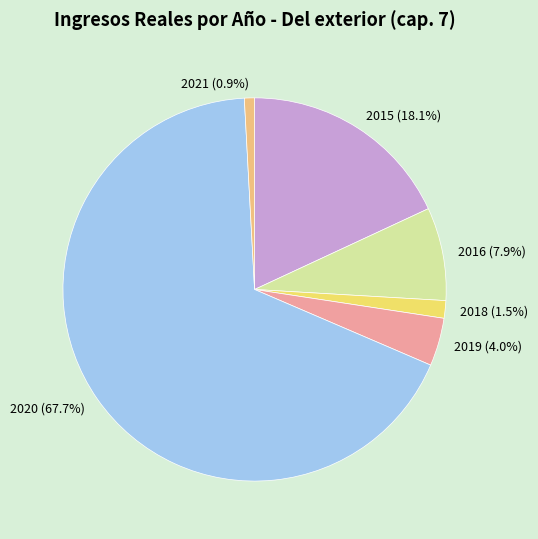

How much of the chart is everything except 2021?

99.1%